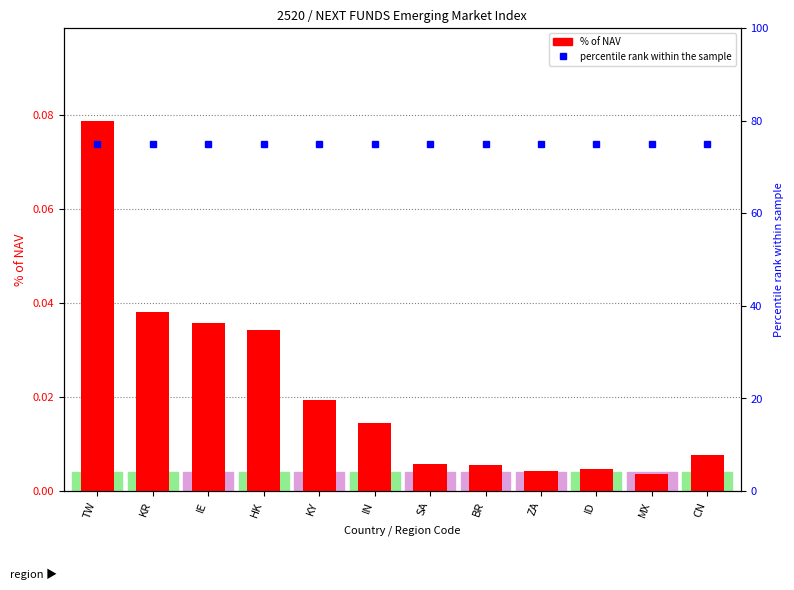

What is the total value across all series at IE?

75.0